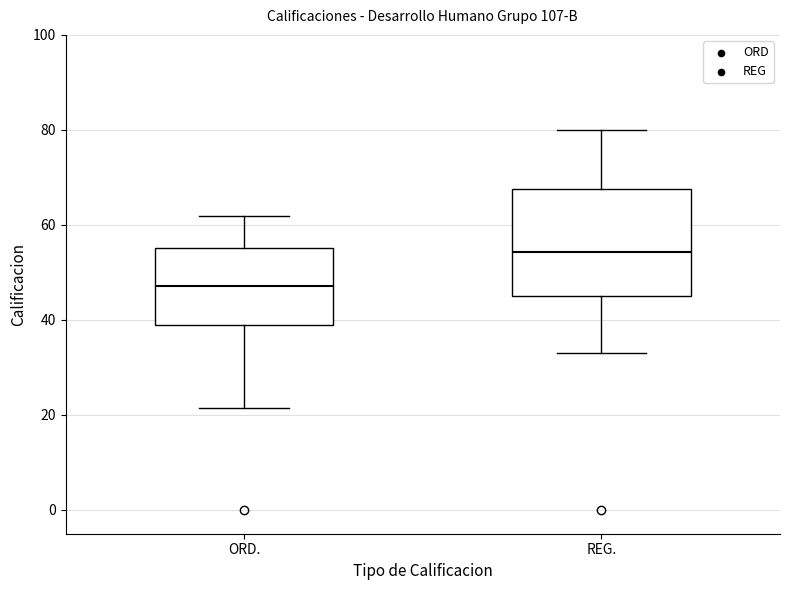

Where is the upper edge of the box for ORD. on the y-axis? The values are not printed on the chart, so give them approximately, as read against the axis.

56